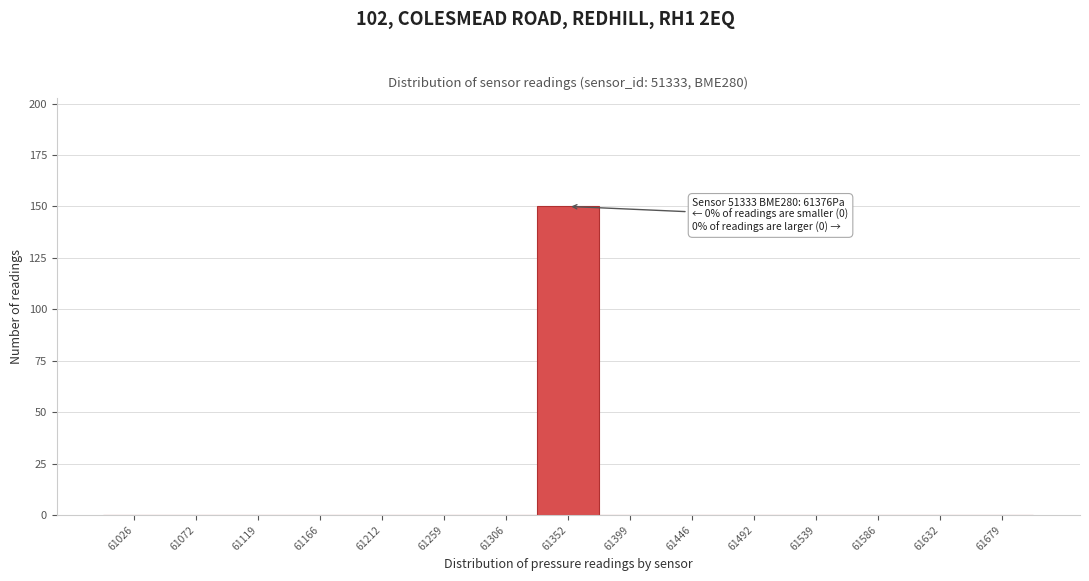

Reading right to left, what are all the values shown in this chart?

61679=0	61632=0	61586=0	61539=0	61492=0	61446=0	61399=0	61352=150	61306=0	61259=0	61212=0	61166=0	61119=0	61072=0	61026=0